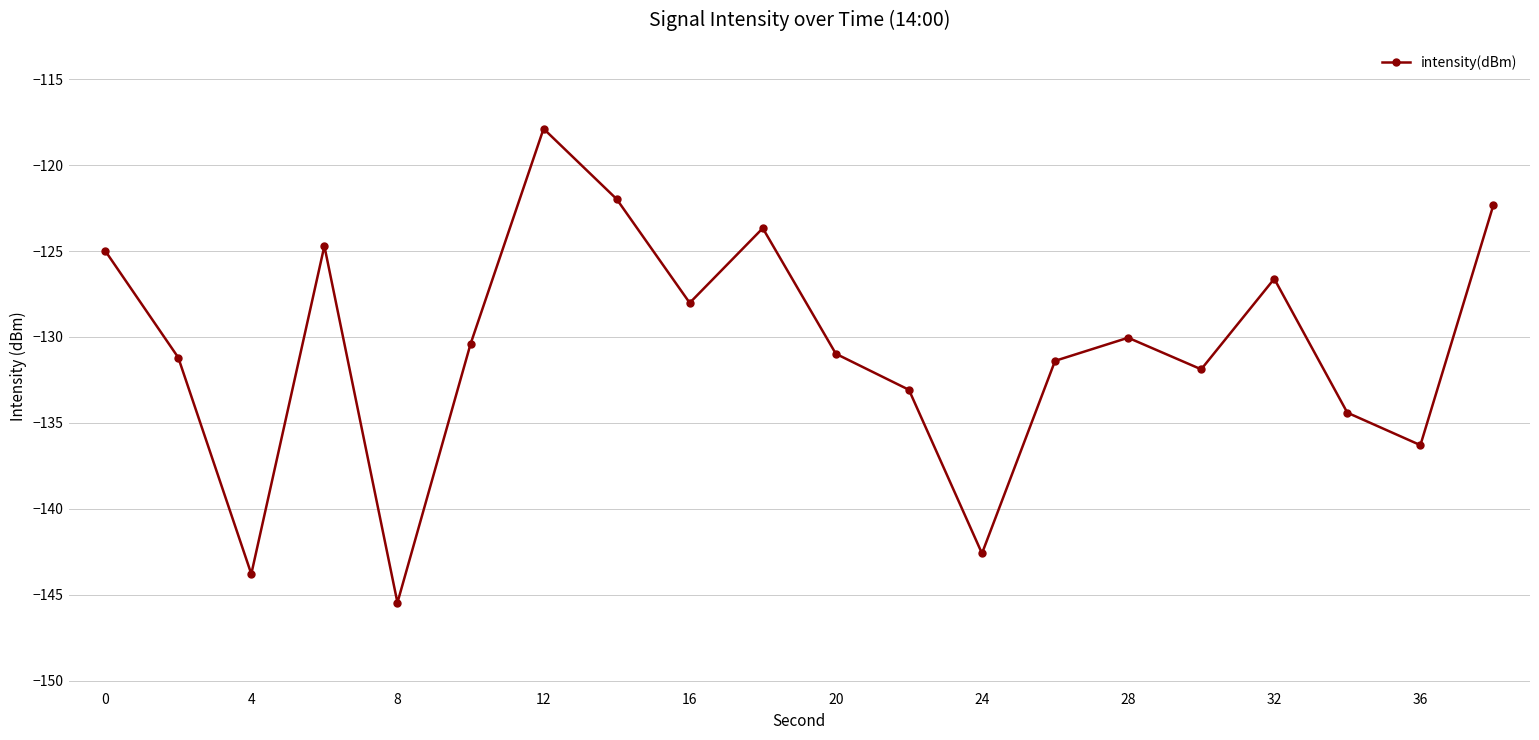

What is the sum of all values?

-2611.7